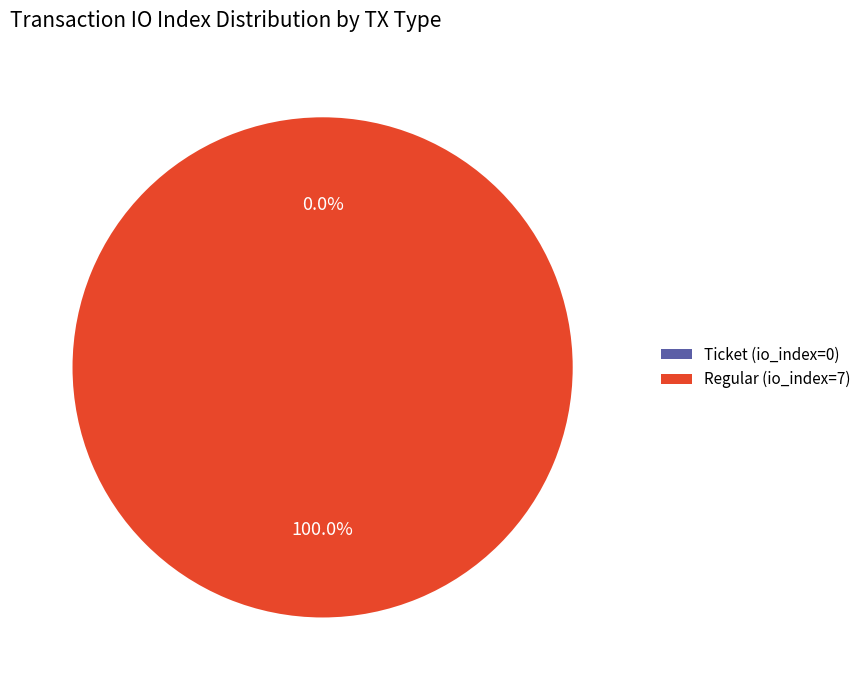

Between Ticket (io_index=0) and Regular (io_index=7), which is larger?

Regular (io_index=7)